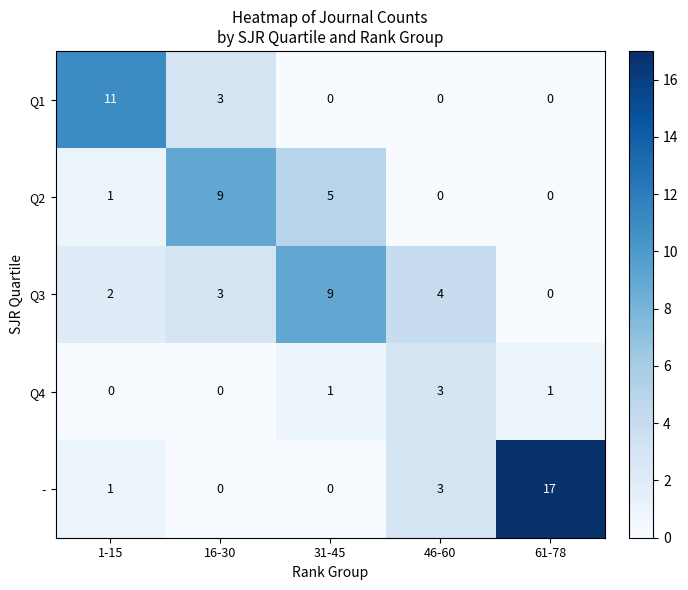

Rank the categories by Q3 value from lowest to highest.

61-78, 1-15, 16-30, 46-60, 31-45